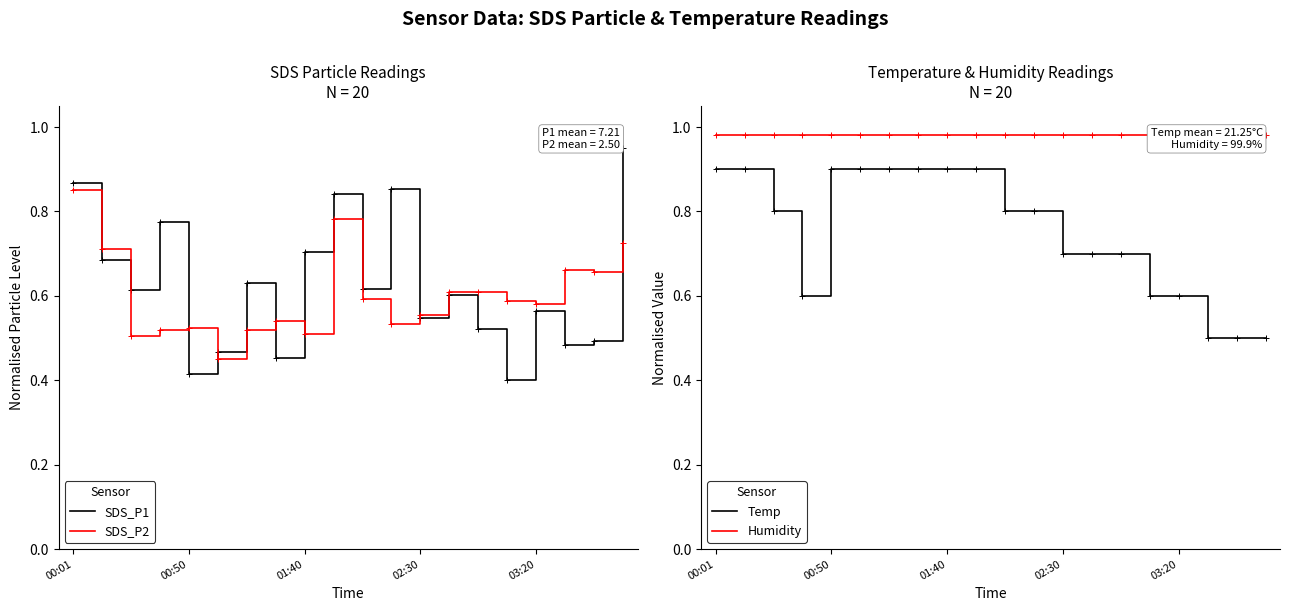

At 6, list the series in order from largest to smallest.

Humidity, Temp, SDS_P1, SDS_P2